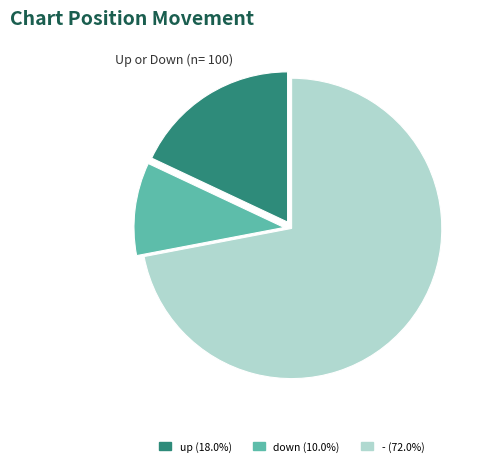

Which category accounts for the majority?

-